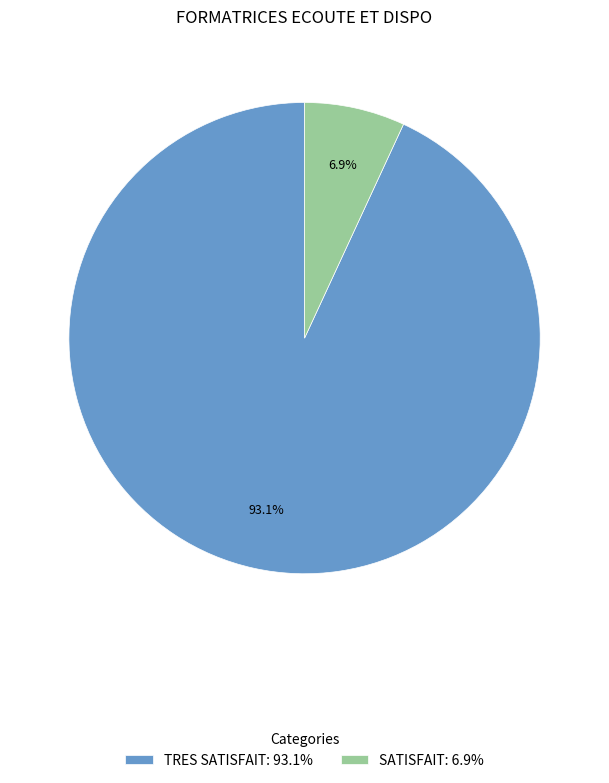

How many segments does this pie chart have?

2